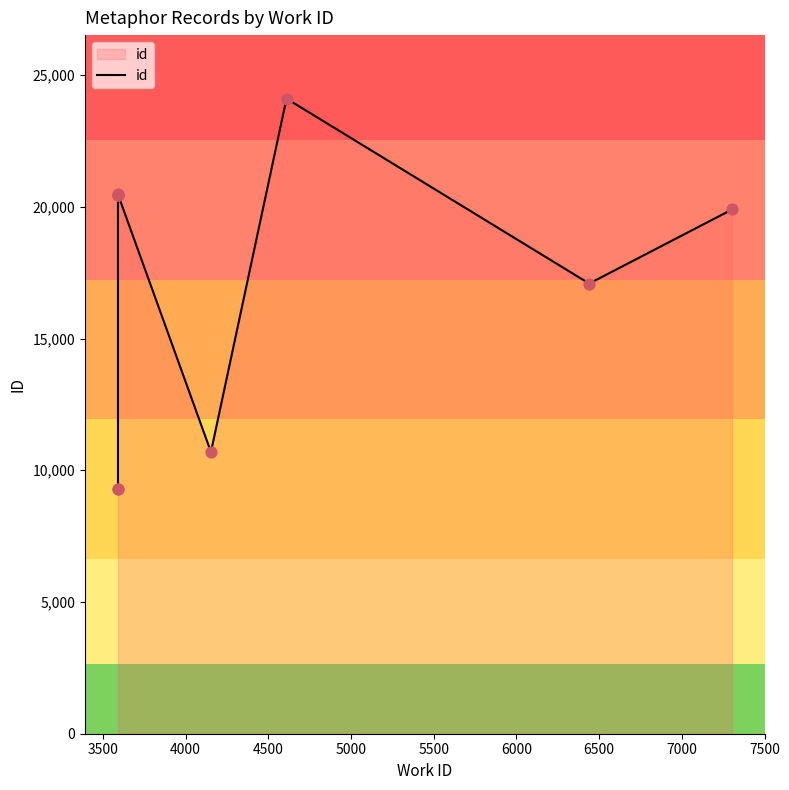

Which has a higher value, 6000 or 5500?

5500